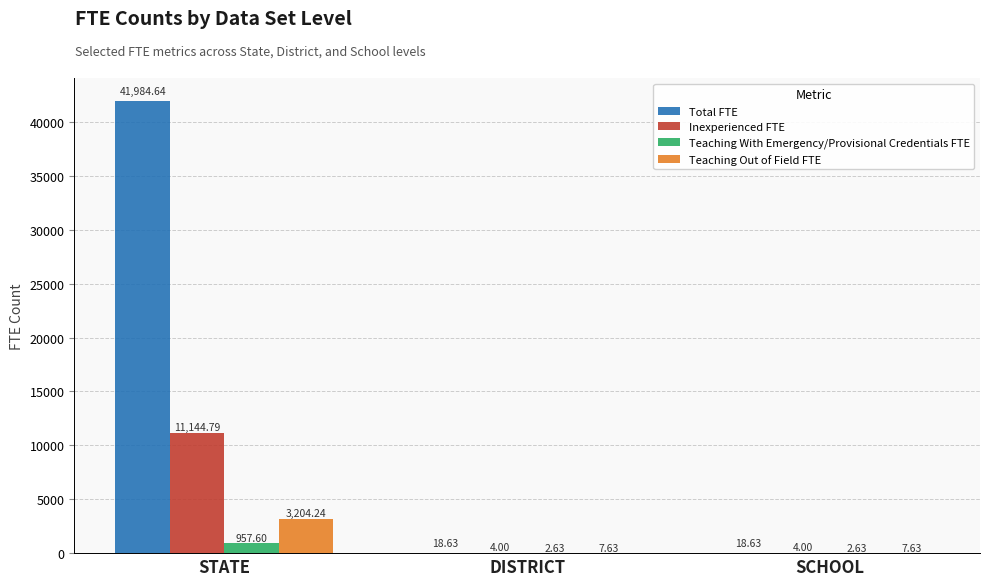

How many groups of bars are there?

3